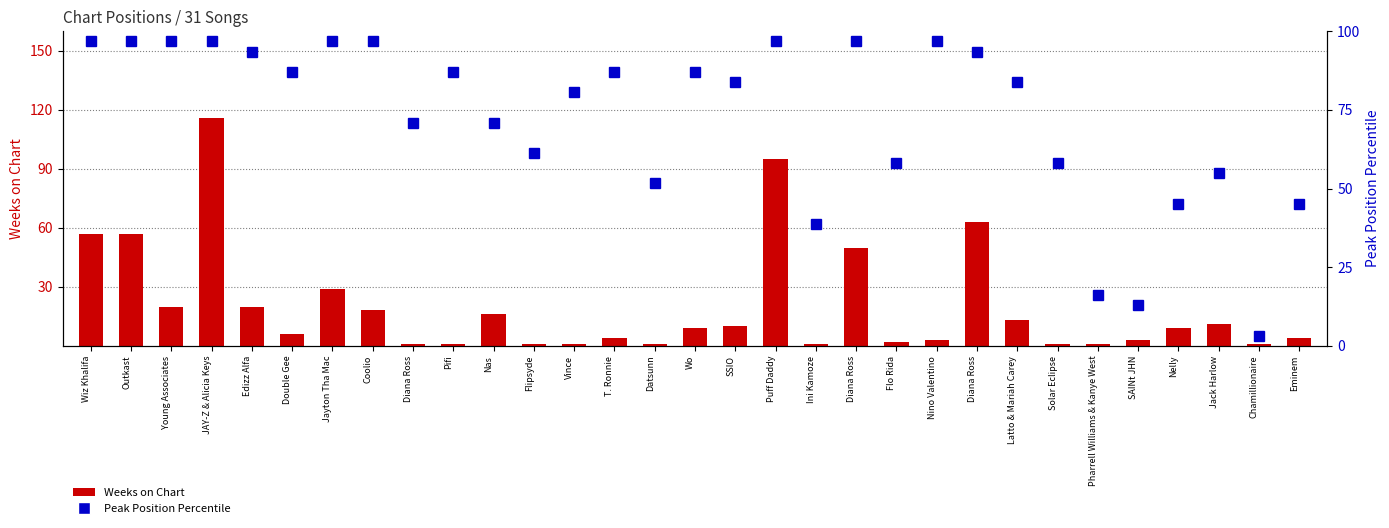

How many values in the Peak Position Percentile series are below 83?

14